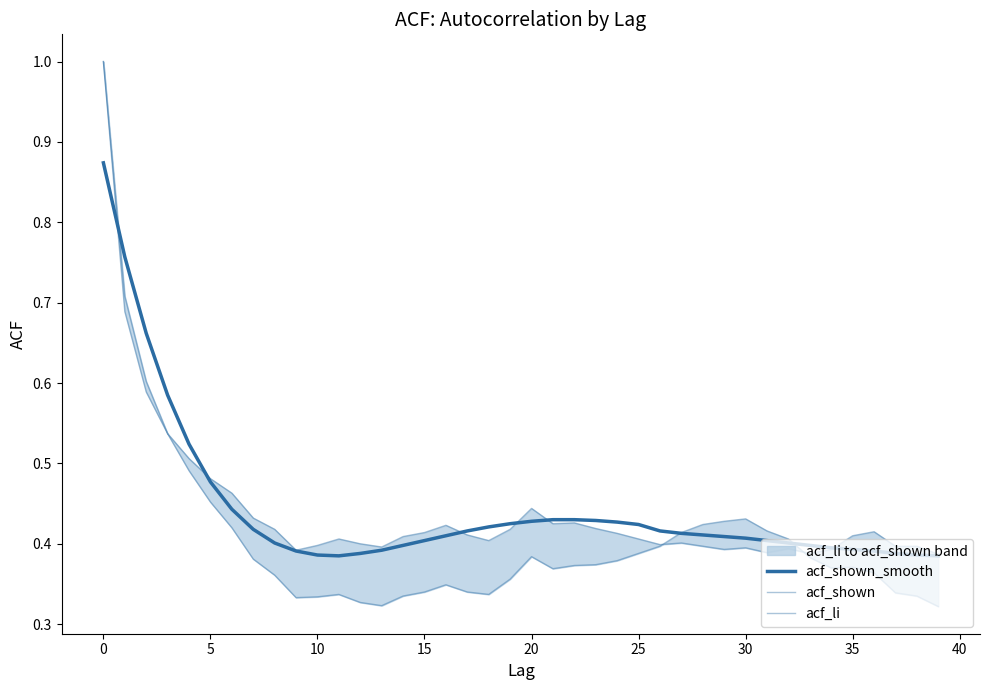

Is it true that acf_li equals 0.3 at 10?

False